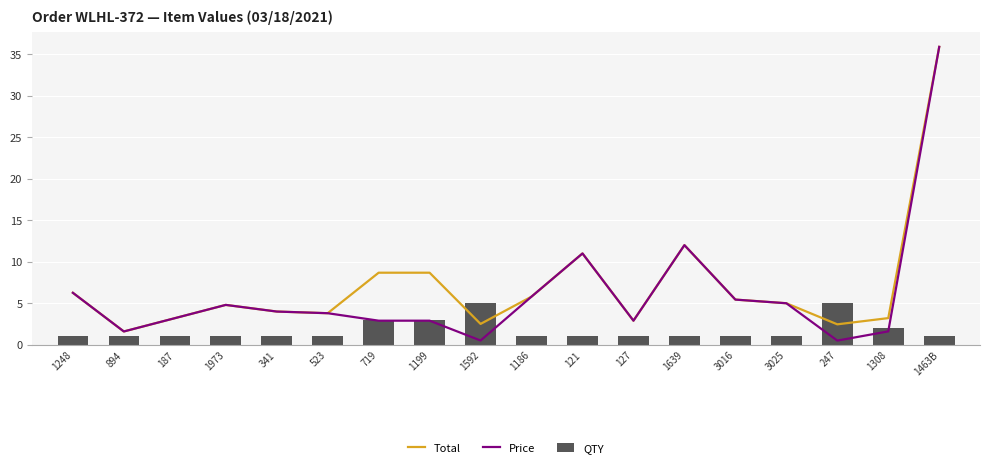

What is the spread (max minus min) of values at 187?

2.2